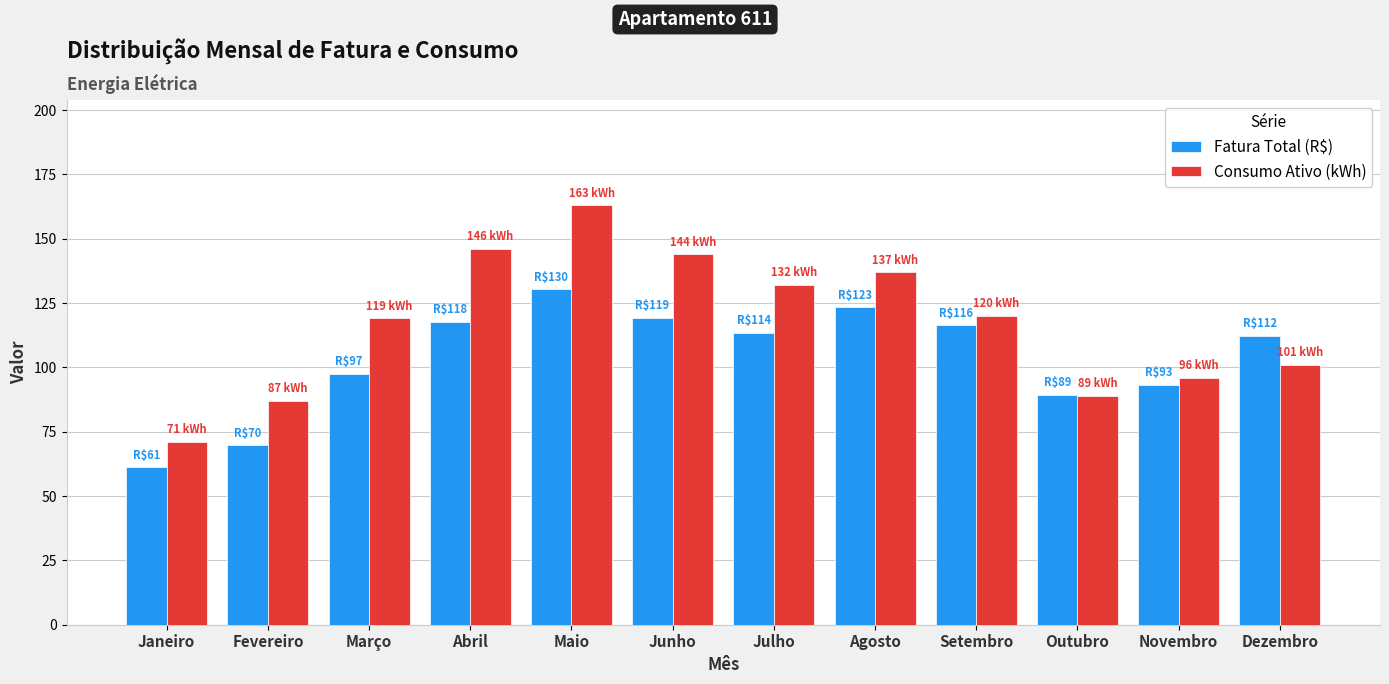

What is the label of the 3rd bar from the right?

Outubro